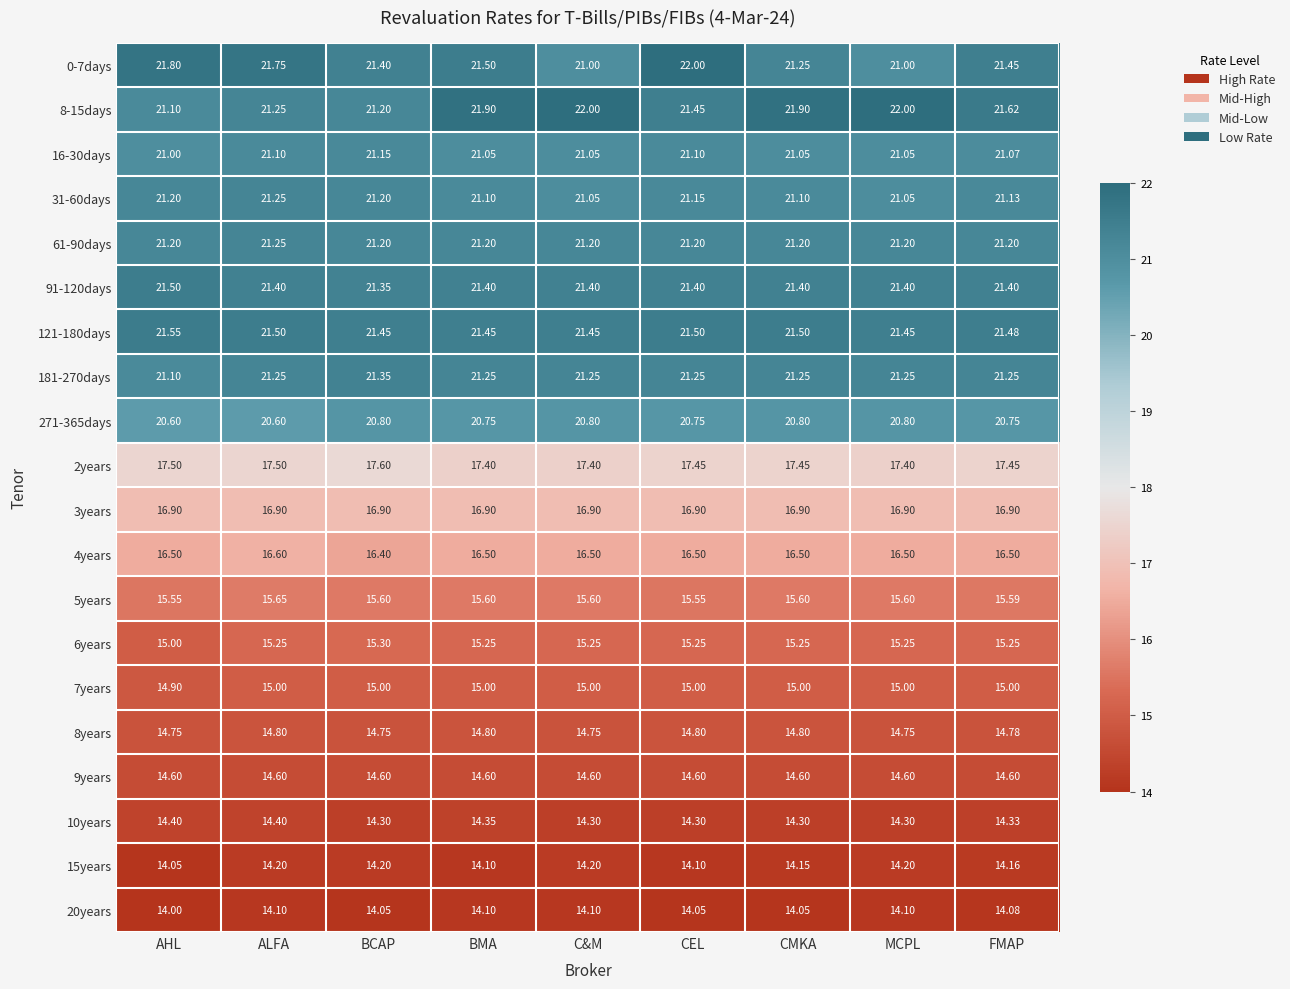

How many categories are shown in the chart?

9